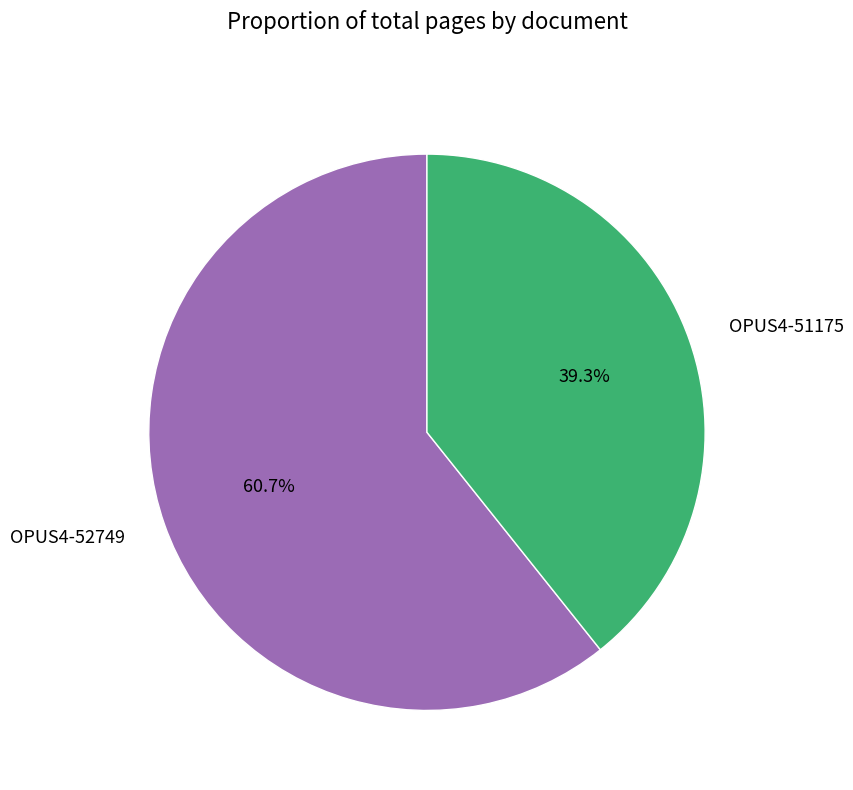

Which slice is the largest?

OPUS4-52749